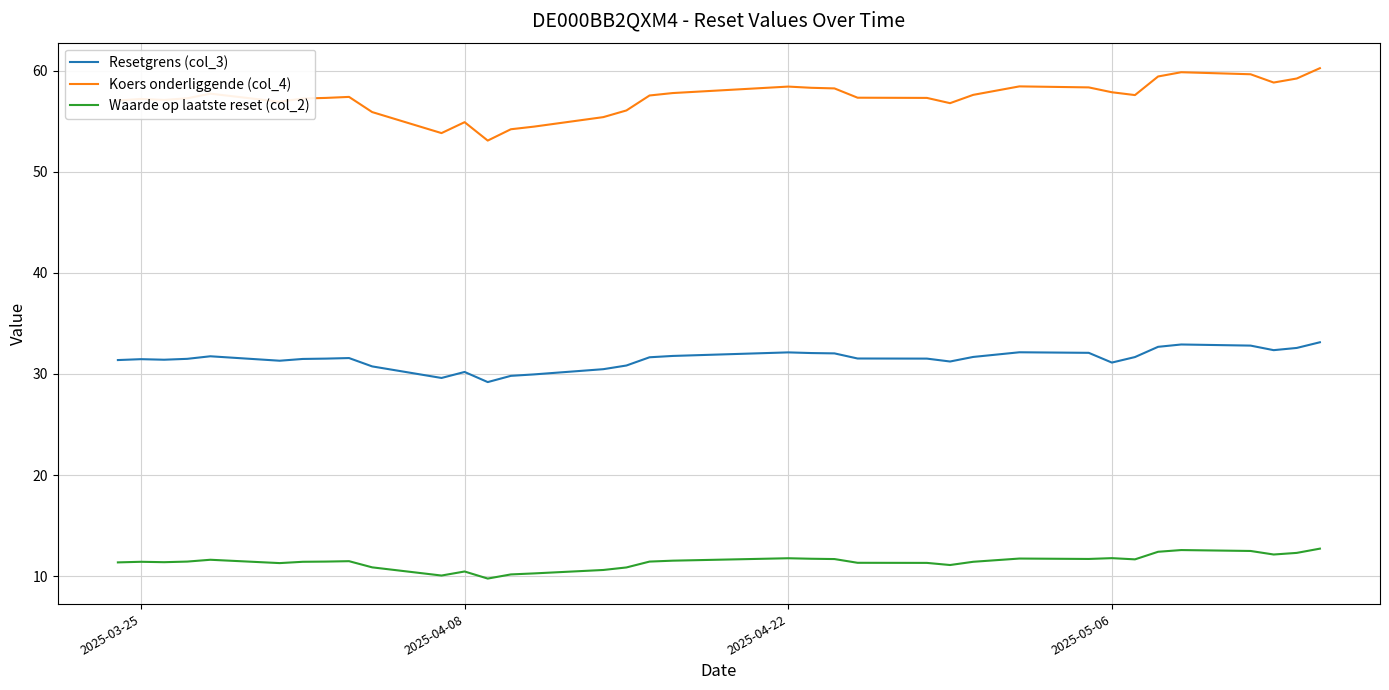

List the series in order of their peak value, highest first.

Koers onderliggende (col_4), Resetgrens (col_3), Waarde op laatste reset (col_2)